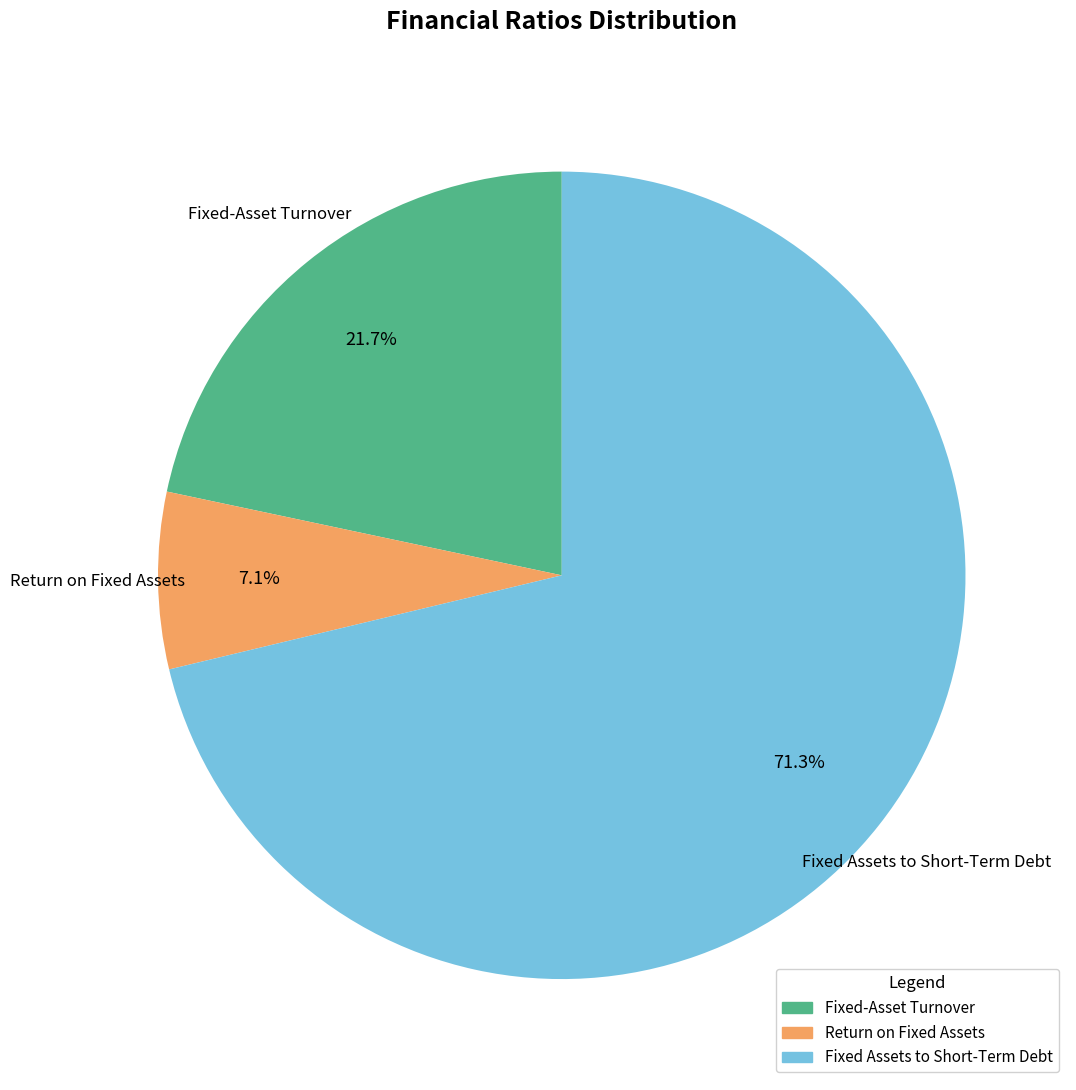

Is there a majority slice in this chart?

Yes